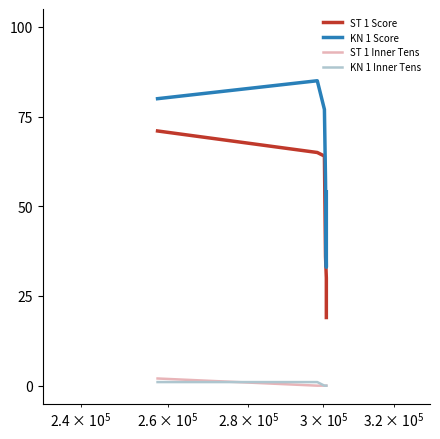

True or false: ST 1 Score and KN 1 Inner Tens intersect in this chart.

False